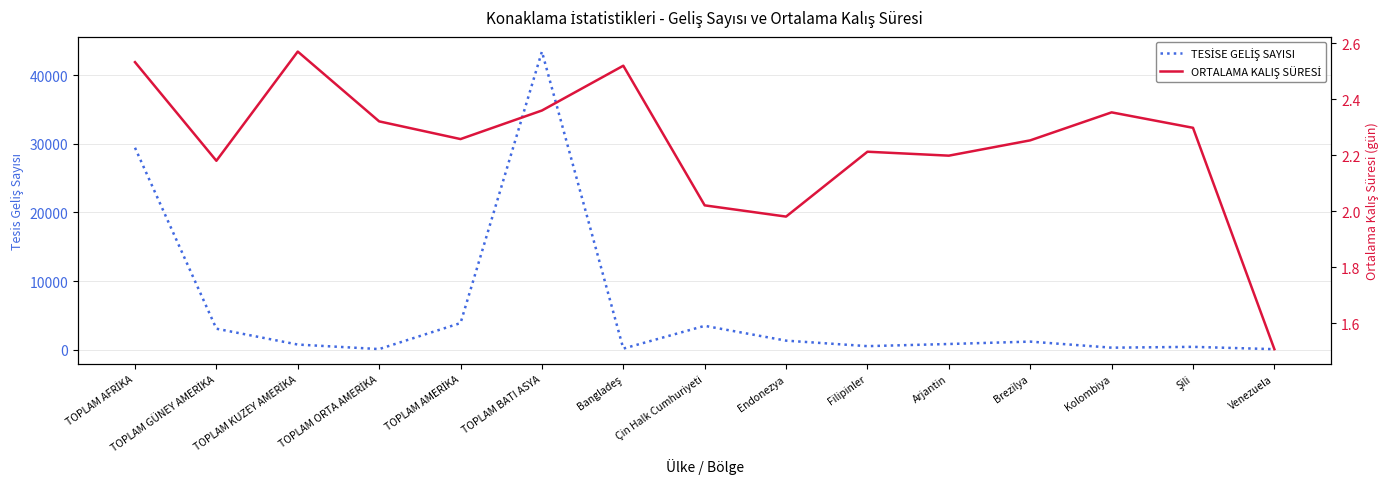

True or false: TESİSE GELİŞ SAYISI and ORTALAMA KALIŞ SÜRESİ intersect in this chart.

False